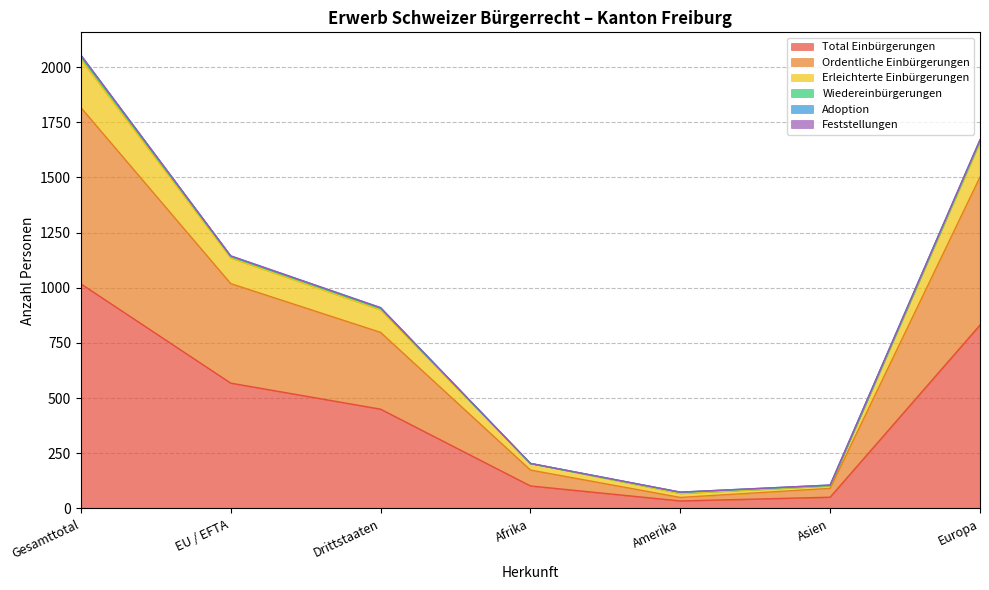

Where is the first local minimum for Erleichterte Einbürgerungen?

Amerika